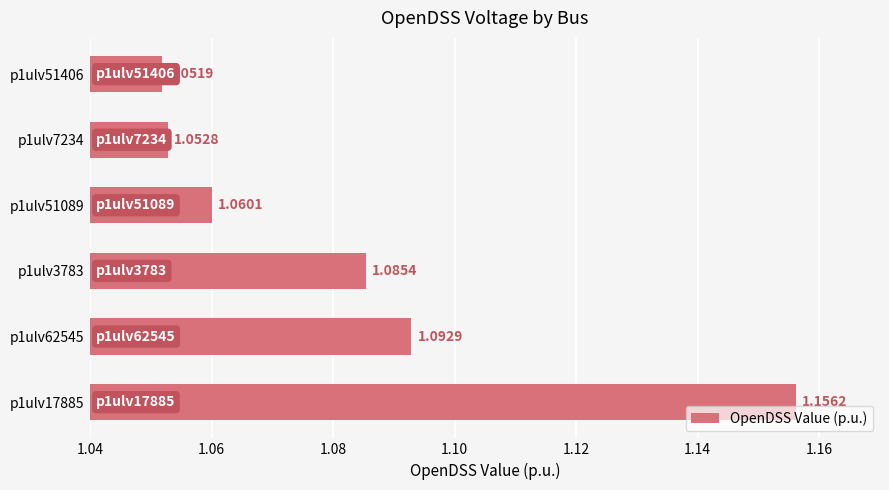

Which has a higher value, p1ulv17885 or p1ulv62545?

p1ulv17885